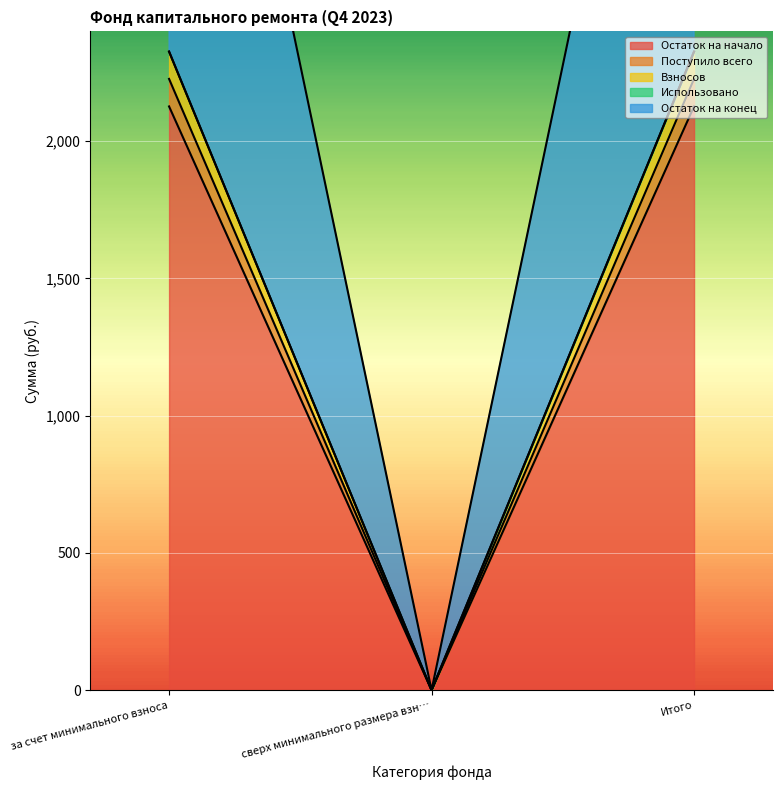

What is the difference between the highest and lowest values at за счет минимального взноса?

199.9